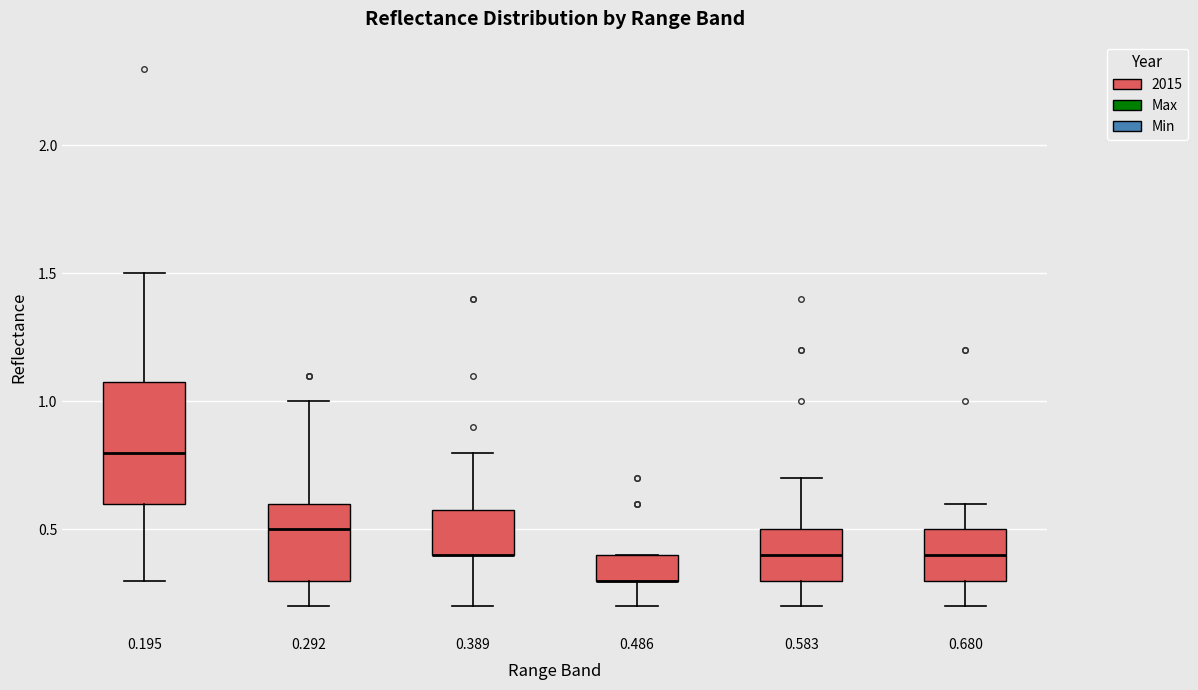

Reading left to right, read every box against the y-axis: the position of its median line, the range the box covers, and the ends of its whiskers. The values are not printed on the chart, so give them approximately, as read against the axis.

0.195: median 0.8, box 0.6 to 1.1, whiskers 0.3 to 1.5
0.292: median 0.5, box 0.3 to 0.6, whiskers 0.2 to 1.0
0.389: median 0.4 (drawn on the box's lower edge), box 0.4 to 0.6, whiskers 0.2 to 0.8
0.486: median 0.3 (drawn on the box's lower edge), box 0.3 to 0.4, whiskers 0.2 to 0.4
0.583: median 0.4, box 0.3 to 0.5, whiskers 0.2 to 0.7
0.680: median 0.4, box 0.3 to 0.5, whiskers 0.2 to 0.6